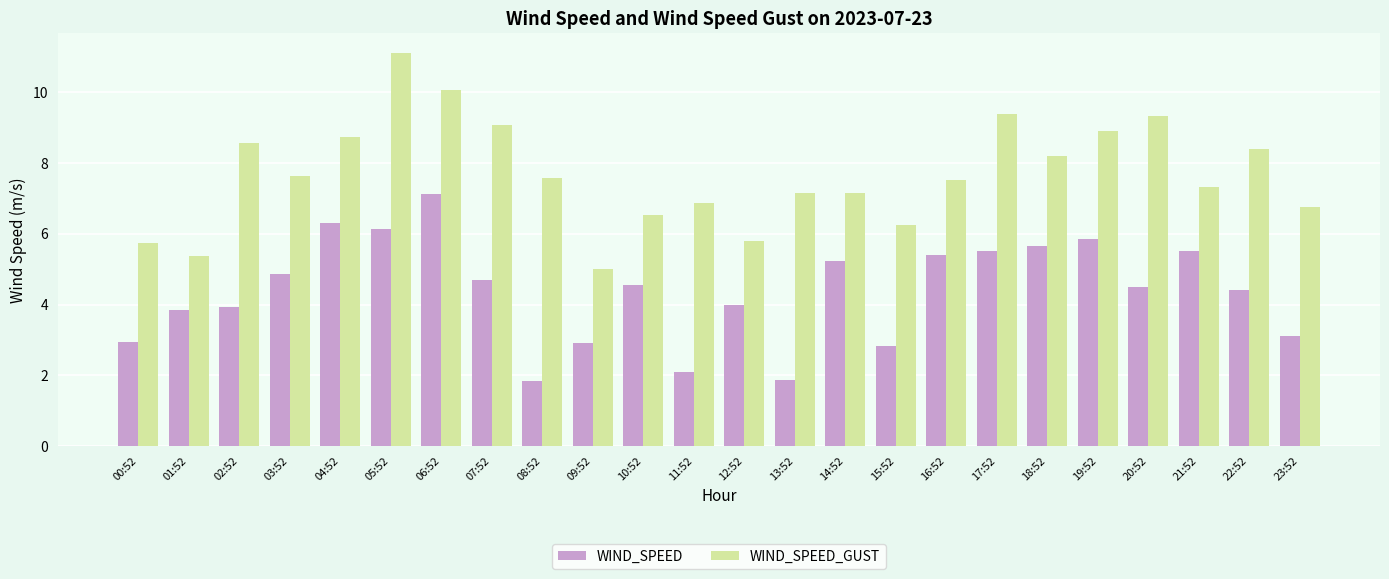

What is the greatest value displayed?

11.1